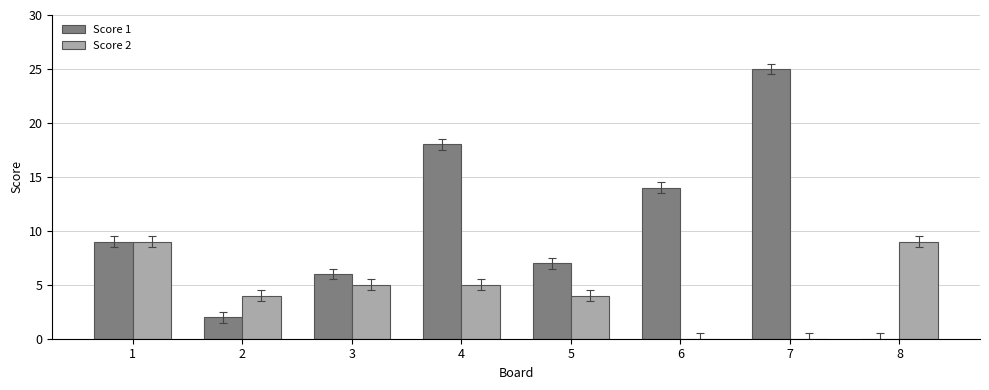

At which label does Score 1 reach its peak?

7